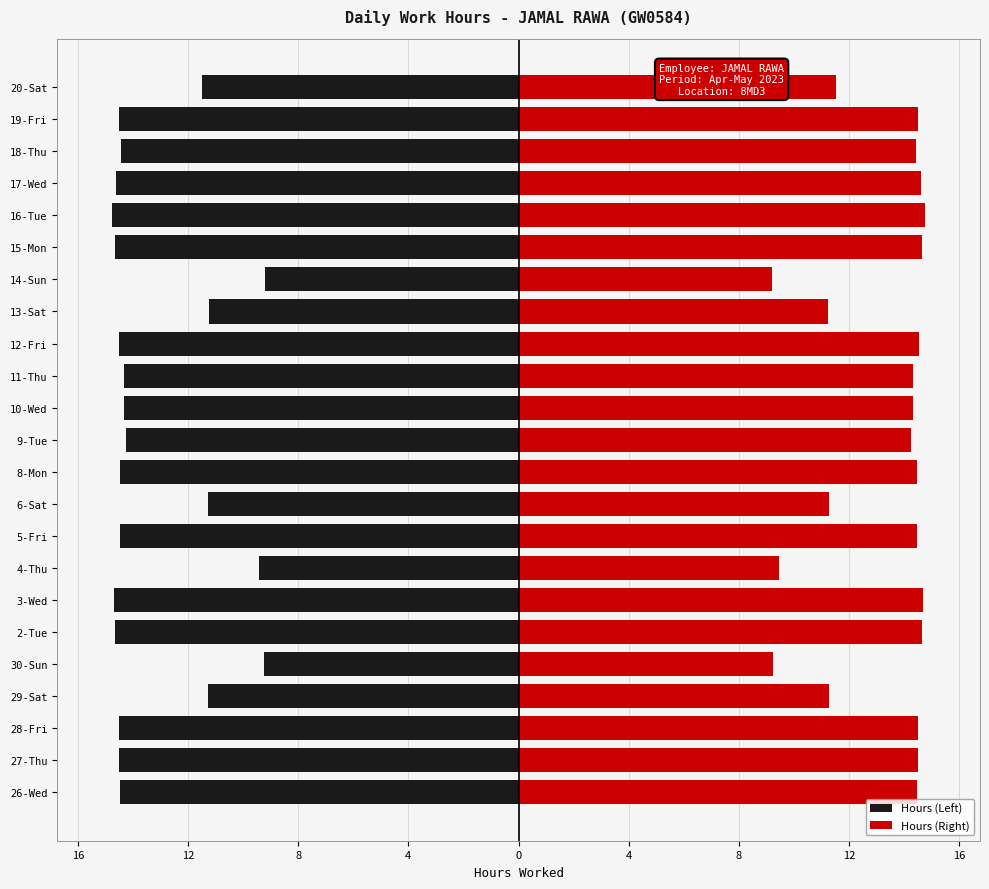

True or false: Hours (Right) has a value of 6.5 at 26-Wed.

False